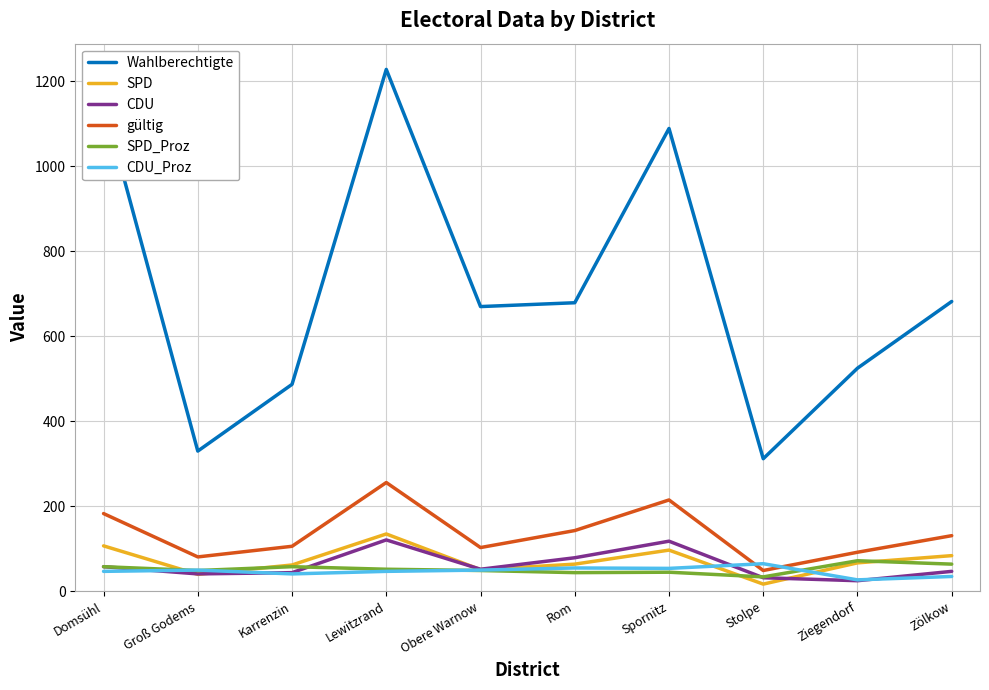

Which series has the largest total across all categories?

Wahlberechtigte